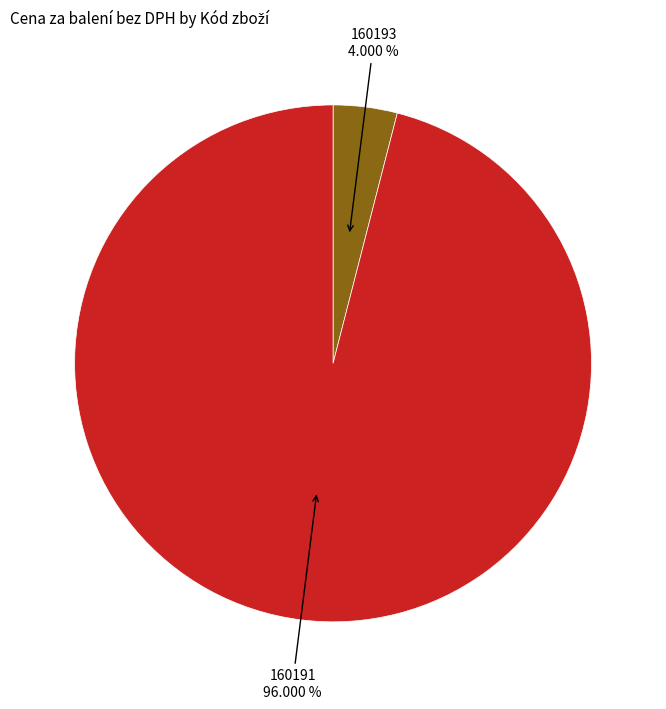

Does any single category account for the majority?

Yes